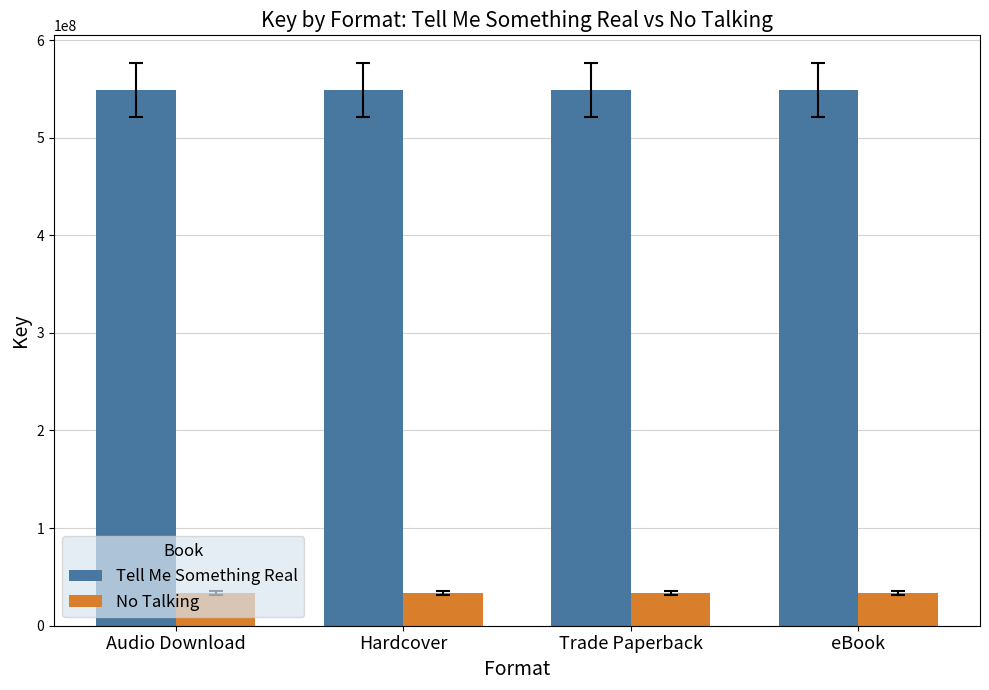

How many groups of bars are there?

4